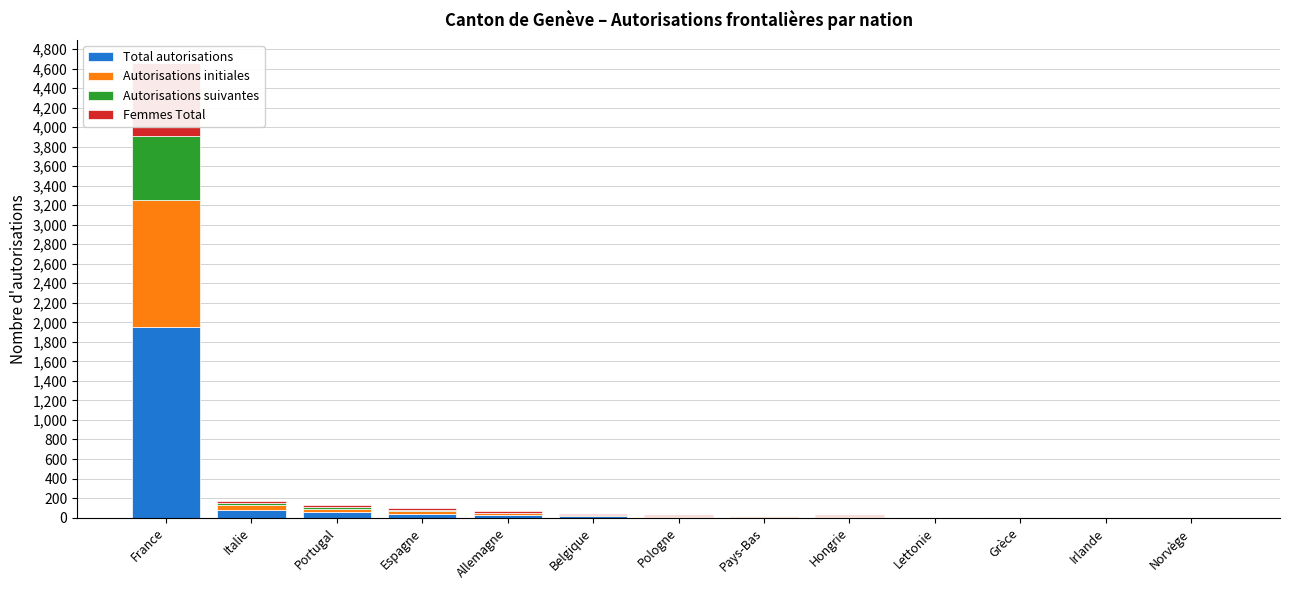

How many bars are there in total?

52